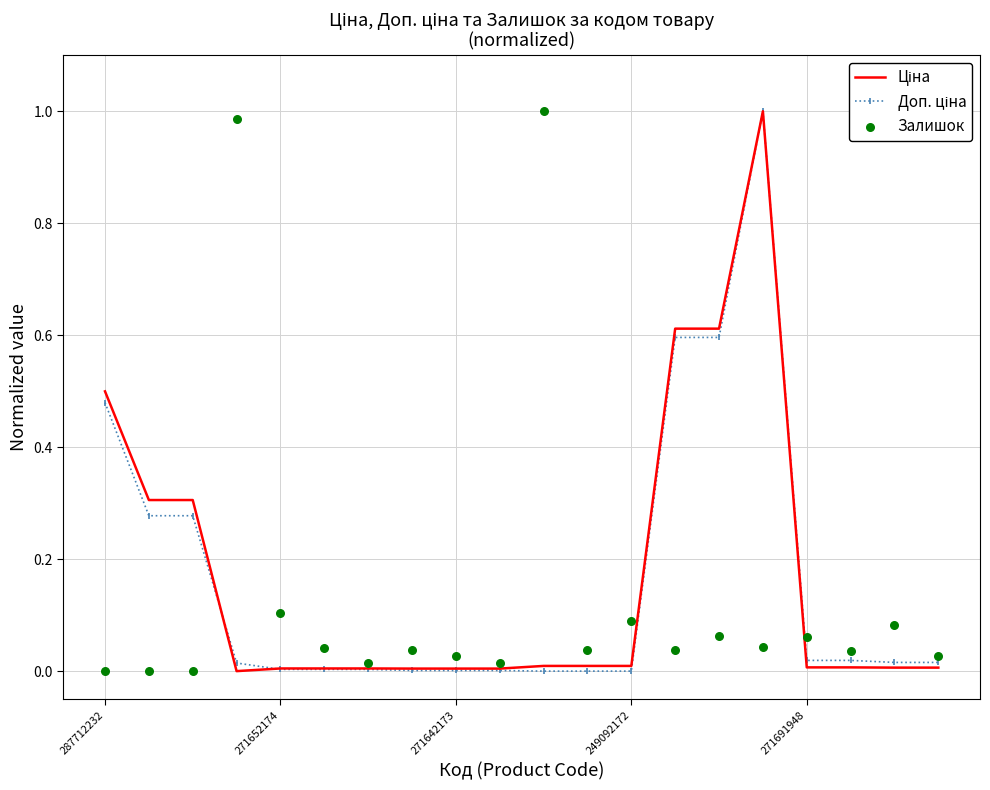

Which series contains the lowest Y value?

Ціна